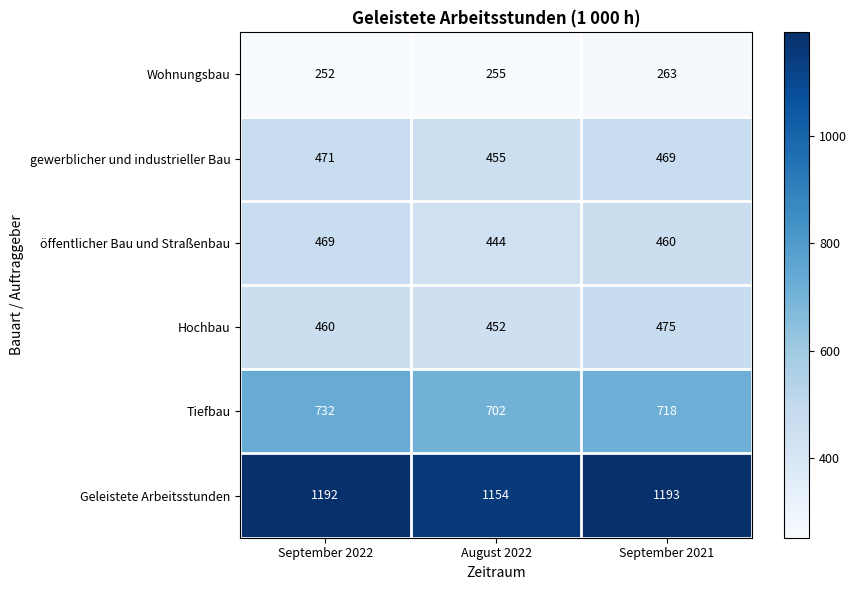

Reading left to right, transcribe all the data shown in this chart.

Wohnungsbau: September 2022=252	August 2022=255	September 2021=263
gewerblicher und industrieller Bau: September 2022=471	August 2022=455	September 2021=469
öffentlicher Bau und Straßenbau: September 2022=469	August 2022=444	September 2021=460
Hochbau: September 2022=460	August 2022=452	September 2021=475
Tiefbau: September 2022=732	August 2022=702	September 2021=718
Geleistete Arbeitsstunden: September 2022=1192	August 2022=1154	September 2021=1193